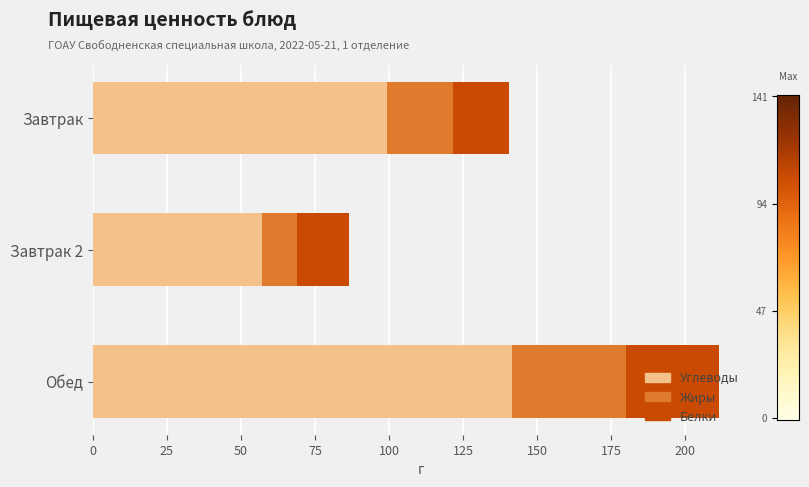

How many data points does each series have?

3